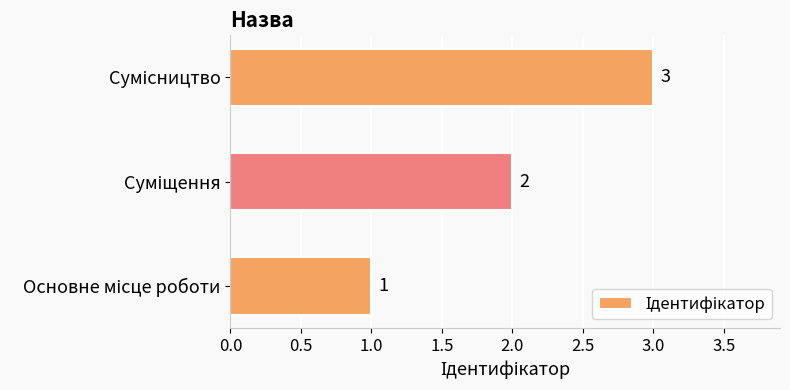

How many values are between 1 and 3?

3